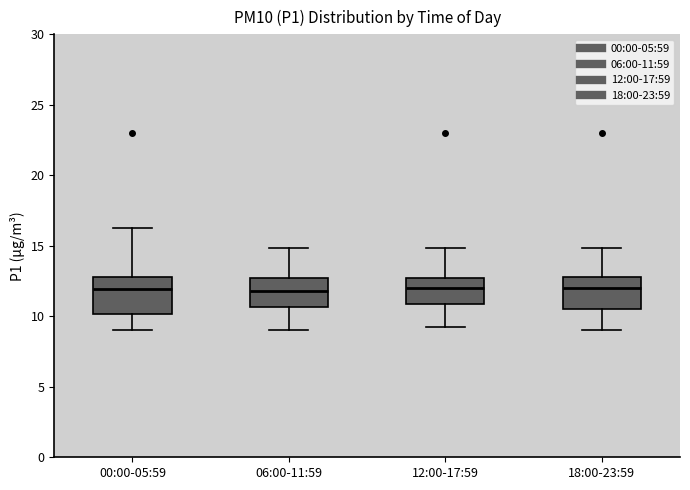

Reading left to right, read every box against the y-axis: the position of its median line, the range the box covers, and the ends of its whiskers. The values are not printed on the chart, so give them approximately, as read against the axis.

00:00-05:59: median 12.0, box 10.0 to 13.0, whiskers 9.0 to 16.0
06:00-11:59: median 12.0, box 10.5 to 12.5, whiskers 9.0 to 15.0
12:00-17:59: median 12.0, box 11.0 to 12.5, whiskers 9.5 to 15.0
18:00-23:59: median 12.0, box 10.5 to 13.0, whiskers 9.0 to 15.0